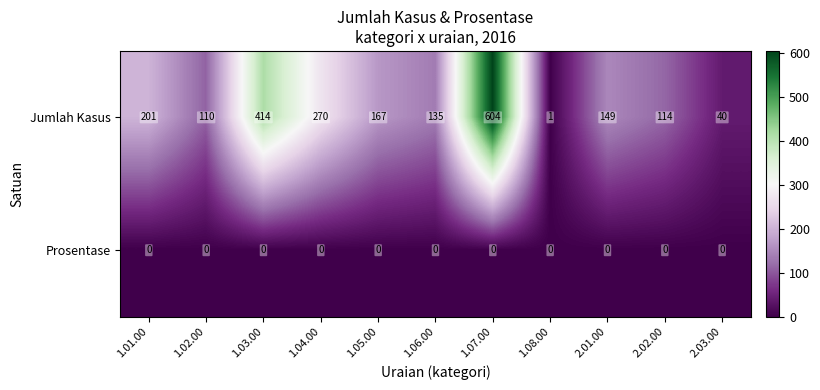

The value of Jumlah Kasus at 1.07.00 is 604. True or false?

True